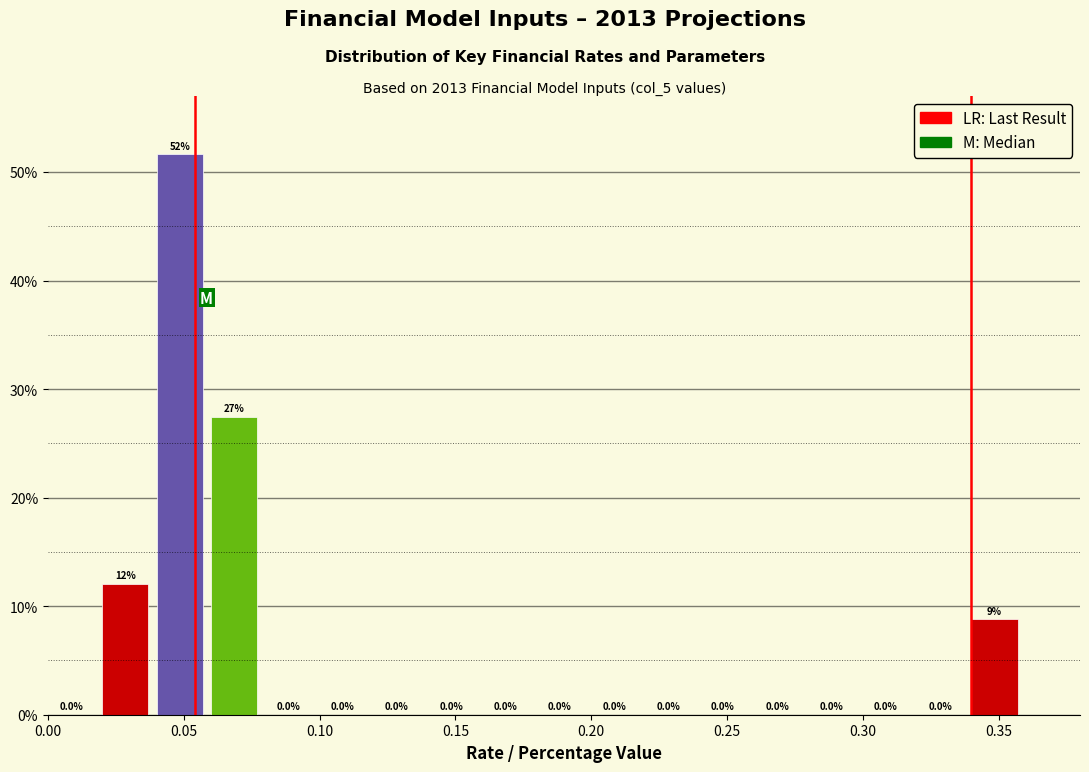

Over which range of the x-axis is the bar tallest?

0.04 to 0.06